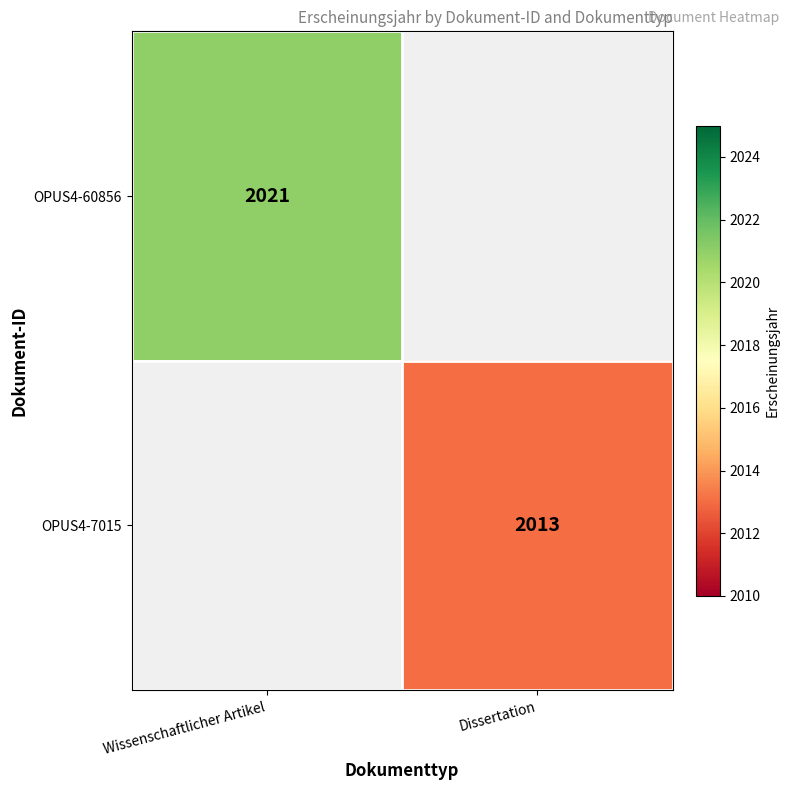

Is the value of OPUS4-7015 at Dissertation greater than the value of OPUS4-60856 at Wissenschaftlicher Artikel?

No